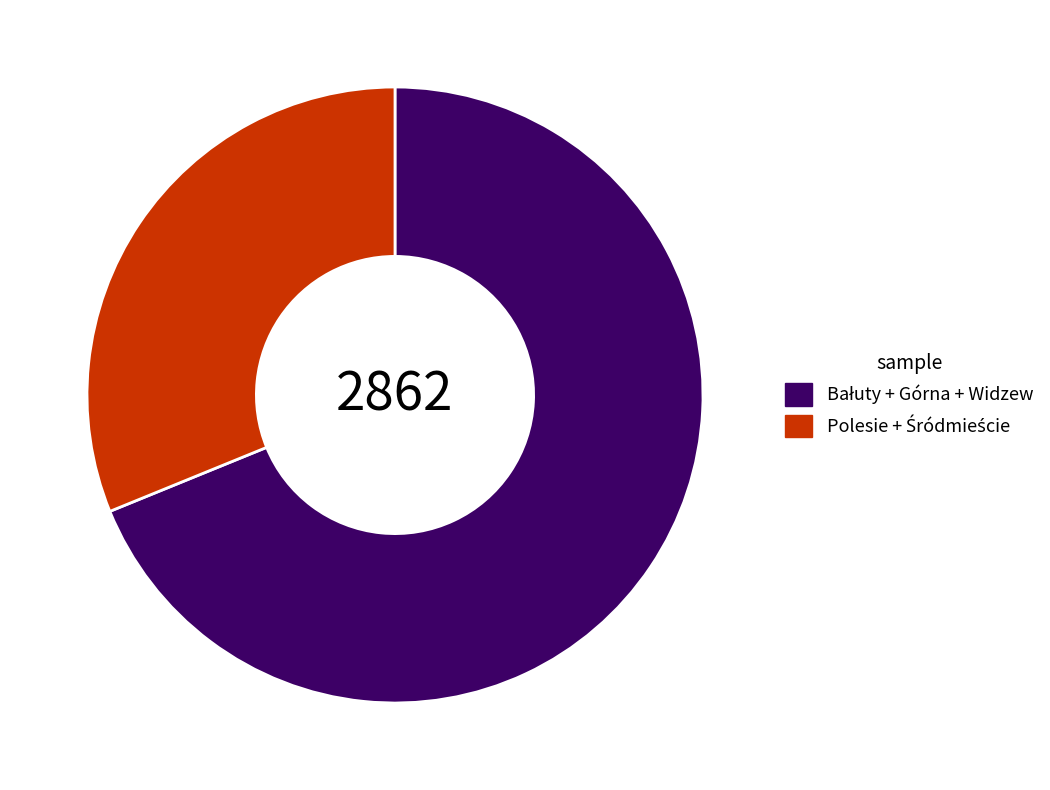

Count the number of slices in the pie.

2